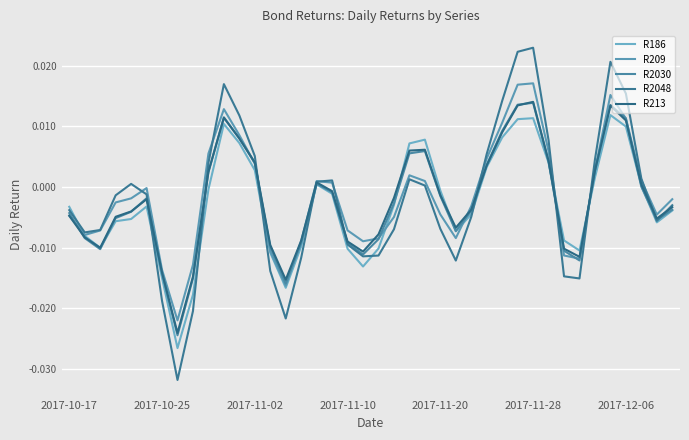

How many lines are shown in the chart?

5